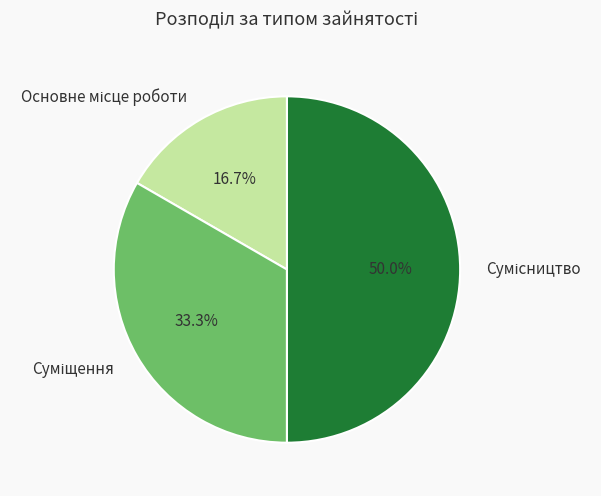

To the nearest percent, what is the combined percentage of Сумісництво and Суміщення?

83%